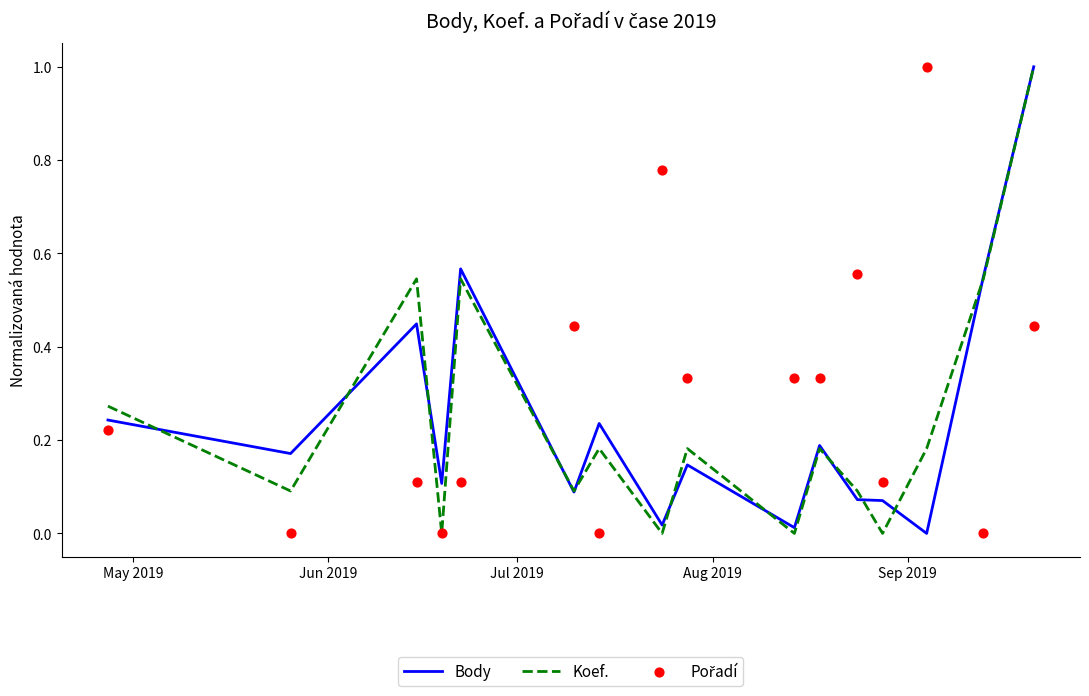

Which series contains the highest Y value?

Body